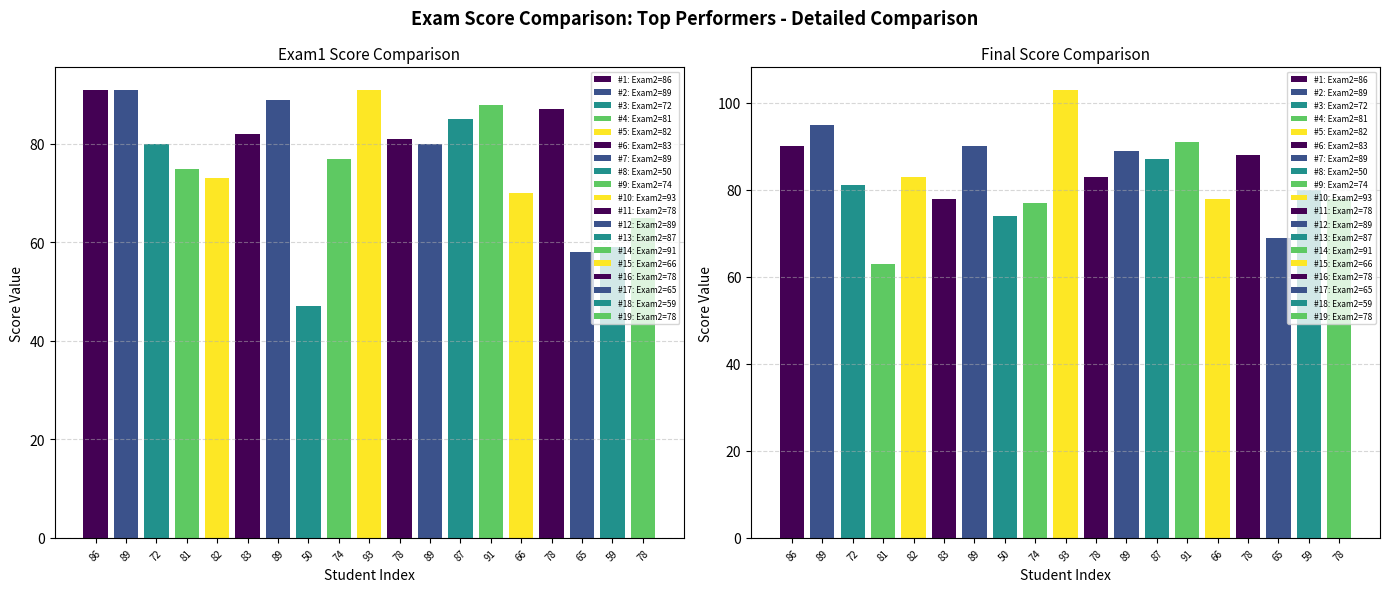

What is the approximate value of Final at 89, to the nearest 10?

90